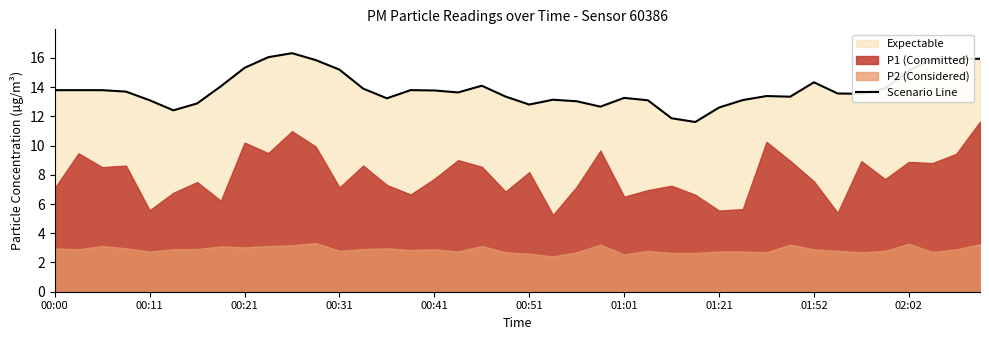

What is the sum of the values at 18 and 29?

27.2